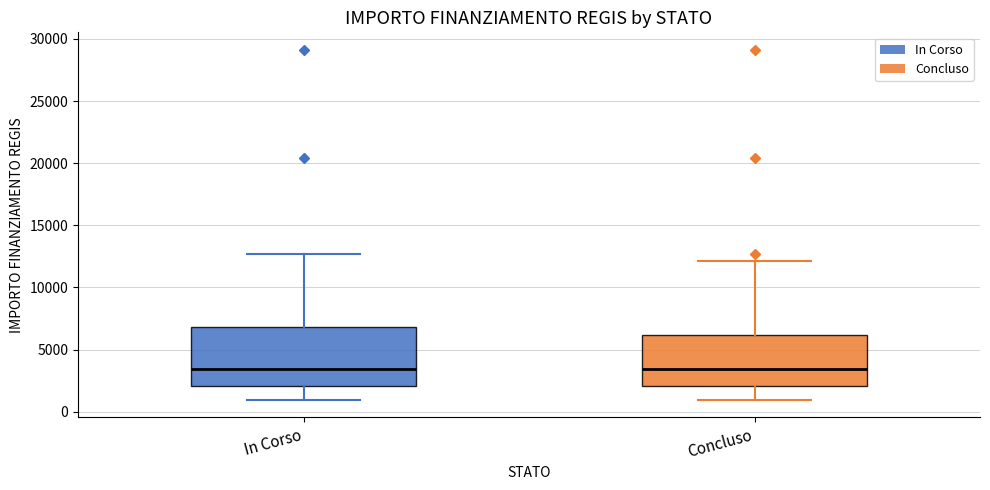

Reading left to right, read every box against the y-axis: the position of its median line, the range the box covers, and the ends of its whiskers. The values are not printed on the chart, so give them approximately, as read against the axis.

In Corso: median 3500, box 2000 to 7000, whiskers 1000 to 12500
Concluso: median 3500, box 2000 to 6000, whiskers 1000 to 12000